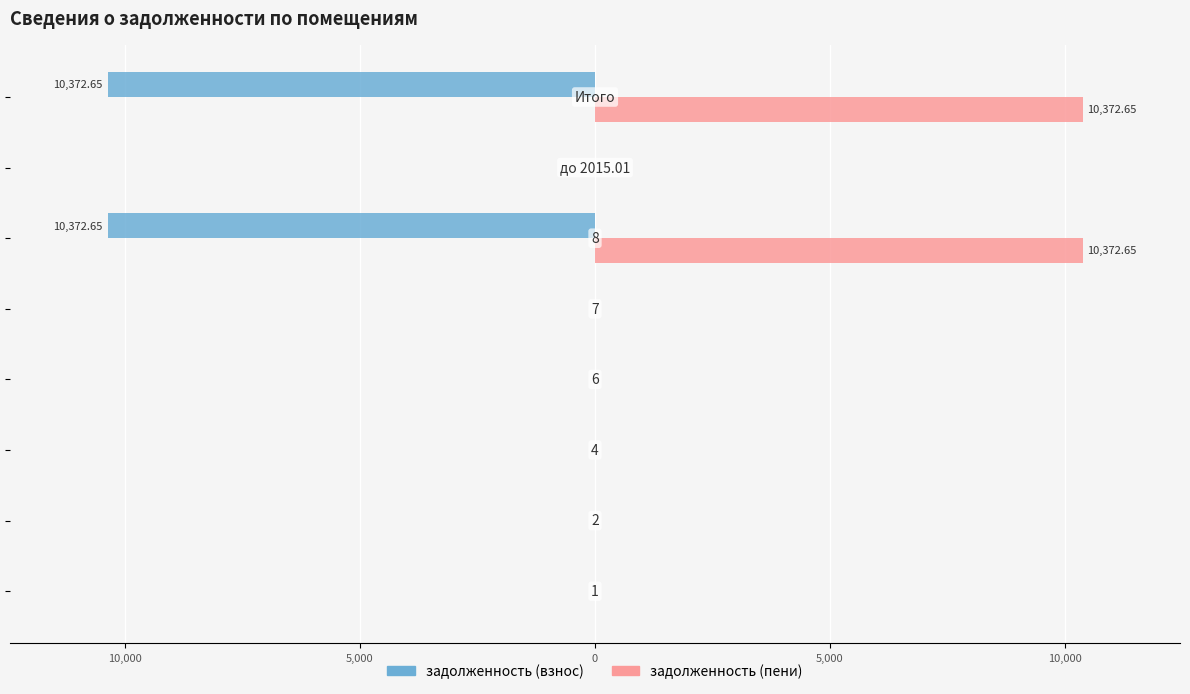

What are all the series names shown in the legend?

задолженность (взнос), задолженность (пени)